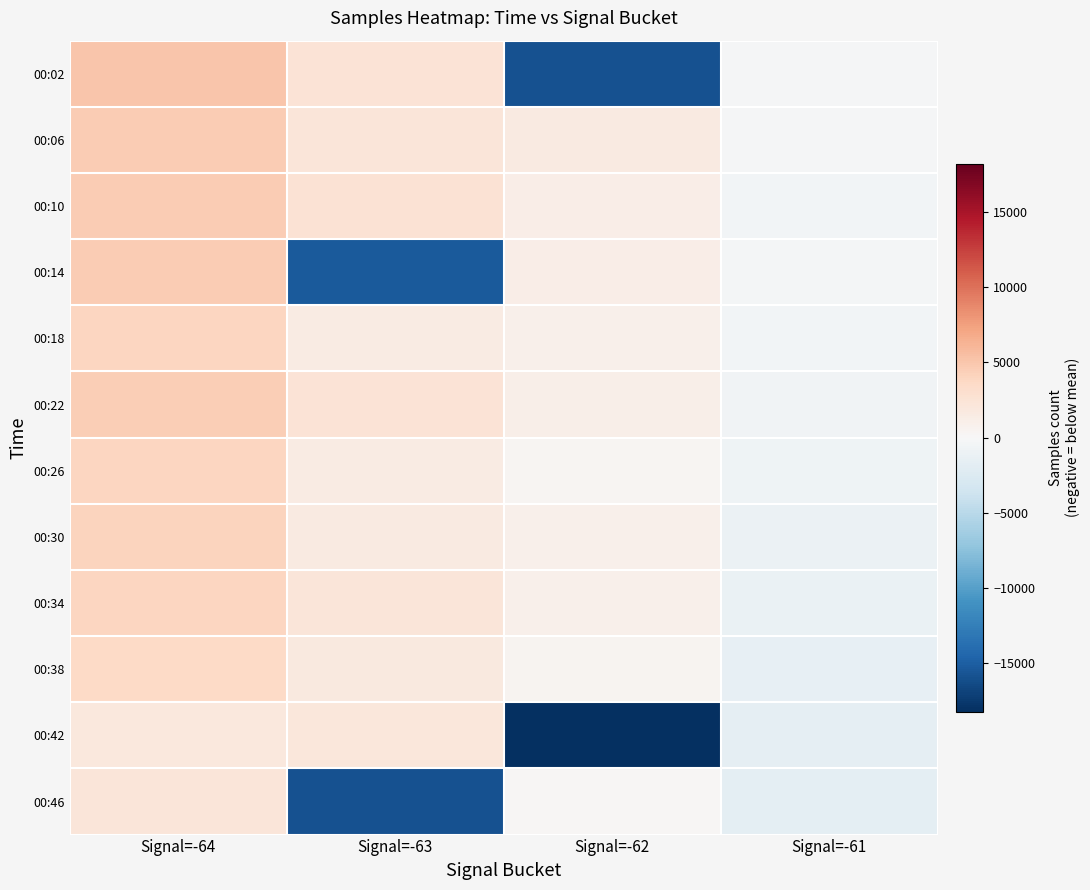

Rank the series by their maximum value, from highest to lowest.

00:02, 00:10, 00:06, 00:14, 00:22, 00:30, 00:34, 00:18, 00:26, 00:38, 00:46, 00:42